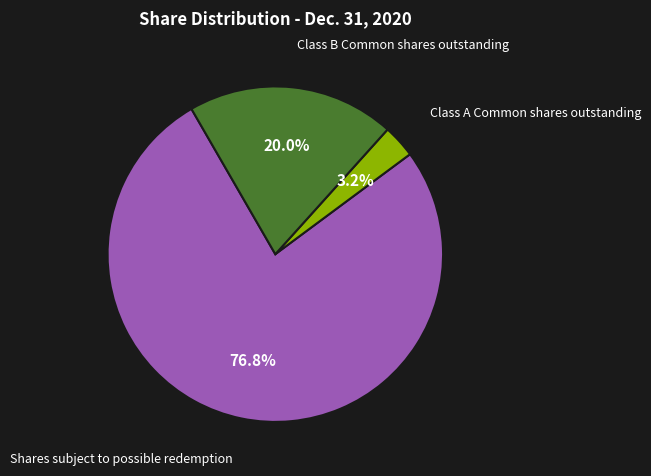

How many segments does this pie chart have?

3